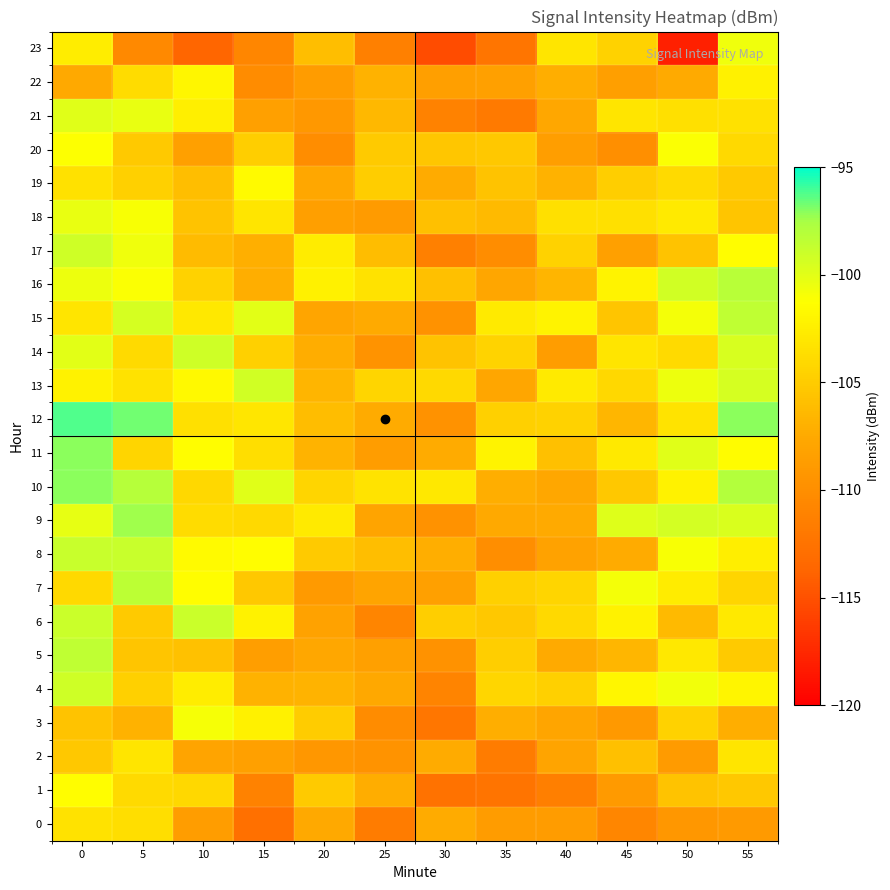

Reading right to left, extract all data points from this chart.

0: 55=-108.9	50=-109.3	45=-110.8	40=-108.7	35=-108.7	30=-107.4	25=-111.6	20=-107.5	15=-112.8	10=-108.6	5=-103.6	0=-103.3
1: 55=-105.3	50=-105.6	45=-108.9	40=-111.4	35=-112.5	30=-112.6	25=-107.3	20=-105.1	15=-111.2	10=-104.2	5=-103.9	0=-101.4
2: 55=-103.2	50=-108.8	45=-105.9	40=-108.0	35=-111.7	30=-107.4	25=-109.6	20=-109.2	15=-108.3	10=-108.0	5=-103.2	0=-105.3
3: 55=-107.1	50=-104.5	45=-109.0	40=-108.0	35=-107.1	30=-112.2	25=-110.2	20=-105.0	15=-102.3	10=-100.9	5=-106.9	0=-105.6
4: 55=-102.0	50=-100.7	45=-101.9	40=-104.7	35=-104.2	30=-110.9	25=-107.6	20=-106.7	15=-106.9	10=-102.6	5=-104.7	0=-99.1
5: 55=-105.1	50=-103.0	45=-106.6	40=-107.5	35=-104.8	30=-109.7	25=-108.3	20=-107.7	15=-108.5	10=-105.8	5=-105.5	0=-98.5
6: 55=-102.9	50=-106.3	45=-102.2	40=-104.0	35=-105.3	30=-104.8	25=-110.9	20=-108.3	15=-102.2	10=-99.0	5=-105.2	0=-98.9
7: 55=-104.4	50=-102.6	45=-100.8	40=-104.3	35=-104.7	30=-108.3	25=-108.0	20=-108.9	15=-105.3	10=-101.4	5=-98.4	0=-104.0
8: 55=-102.4	50=-101.0	45=-107.3	40=-108.2	35=-110.0	30=-107.1	25=-106.0	20=-105.1	15=-101.4	10=-101.6	5=-98.9	0=-98.9
9: 55=-99.6	50=-99.3	45=-99.9	40=-107.5	35=-107.6	30=-109.7	25=-108.1	20=-102.7	15=-104.0	10=-103.8	5=-97.4	0=-100.2
10: 55=-98.0	50=-102.2	45=-105.3	40=-107.7	35=-107.2	30=-102.9	25=-103.2	20=-104.3	15=-100.0	10=-104.1	5=-98.1	0=-97.1
11: 55=-101.5	50=-99.9	45=-102.9	40=-105.9	35=-102.1	30=-107.3	25=-108.7	20=-106.7	15=-103.7	10=-101.4	5=-104.4	0=-97.1
12: 55=-97.1	50=-103.3	45=-106.6	40=-104.5	35=-104.7	30=-109.7	25=-107.3	20=-106.1	15=-103.0	10=-103.5	5=-96.7	0=-96.2
13: 55=-99.4	50=-100.5	45=-104.2	40=-102.8	35=-107.8	30=-104.0	25=-104.3	20=-106.7	15=-99.2	10=-101.7	5=-103.3	0=-102.2
14: 55=-99.5	50=-104.0	45=-103.2	40=-108.7	35=-104.5	30=-105.6	25=-109.6	20=-107.3	15=-104.7	10=-99.1	5=-104.0	0=-100.0
15: 55=-98.4	50=-100.8	45=-105.5	40=-102.0	35=-102.8	30=-109.7	25=-107.4	20=-108.0	15=-100.1	10=-103.0	5=-99.4	0=-103.2
16: 55=-98.2	50=-99.2	45=-102.1	40=-106.6	35=-107.8	30=-105.9	25=-103.3	20=-102.2	15=-107.2	10=-104.5	5=-101.1	0=-100.5
17: 55=-101.4	50=-105.6	45=-108.3	40=-104.5	35=-110.1	30=-111.3	25=-106.1	20=-102.7	15=-107.1	10=-106.2	5=-100.6	0=-99.1
18: 55=-105.5	50=-102.8	45=-103.6	40=-103.6	35=-106.2	30=-105.9	25=-108.8	20=-108.4	15=-103.1	10=-105.6	5=-101.0	0=-100.3
19: 55=-105.2	50=-104.0	45=-104.8	40=-106.9	35=-105.6	30=-107.4	25=-104.9	20=-107.8	15=-101.6	10=-106.0	5=-104.7	0=-103.5
20: 55=-104.0	50=-101.1	45=-109.9	40=-108.5	35=-105.3	30=-105.4	25=-105.1	20=-110.1	15=-104.8	10=-108.3	5=-105.2	0=-101.2
21: 55=-103.5	50=-103.6	45=-103.2	40=-107.7	35=-111.9	30=-111.1	25=-106.4	20=-109.1	15=-108.3	10=-102.3	5=-100.3	0=-99.9
22: 55=-102.2	50=-107.5	45=-108.4	40=-107.2	35=-108.3	30=-108.4	25=-106.9	20=-108.7	15=-110.2	10=-101.9	5=-103.8	0=-107.5
23: 55=-100.6	50=-118.0	45=-104.5	40=-103.2	35=-112.3	30=-115.2	25=-111.2	20=-105.9	15=-110.8	10=-113.7	5=-110.4	0=-102.5